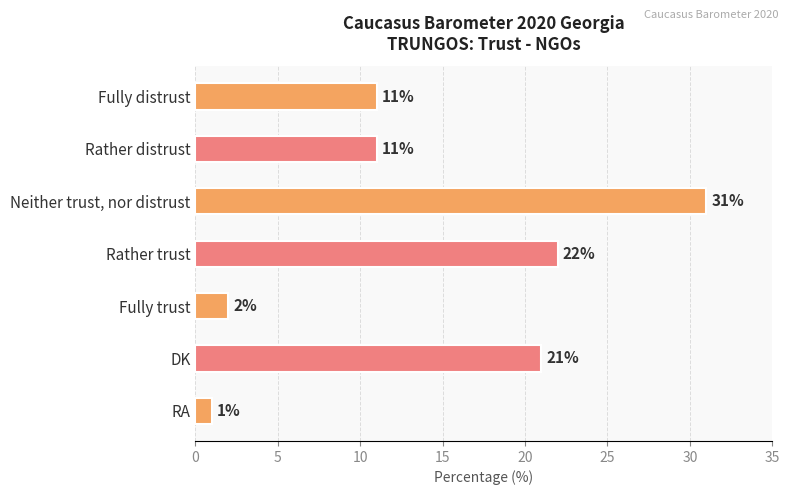

Are the bars horizontal?

Yes